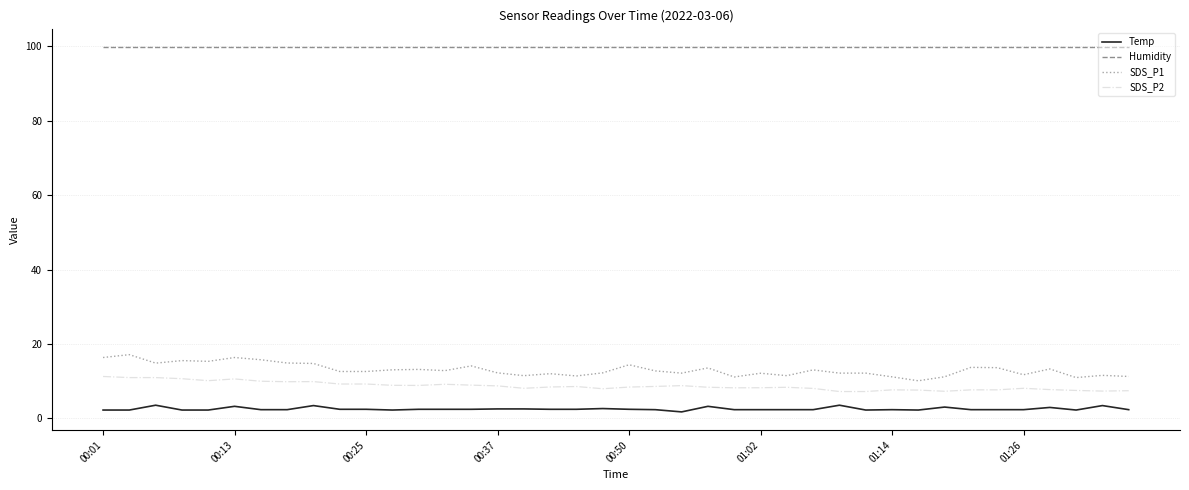

Rank the series by their maximum value, from highest to lowest.

Humidity, SDS_P1, SDS_P2, Temp